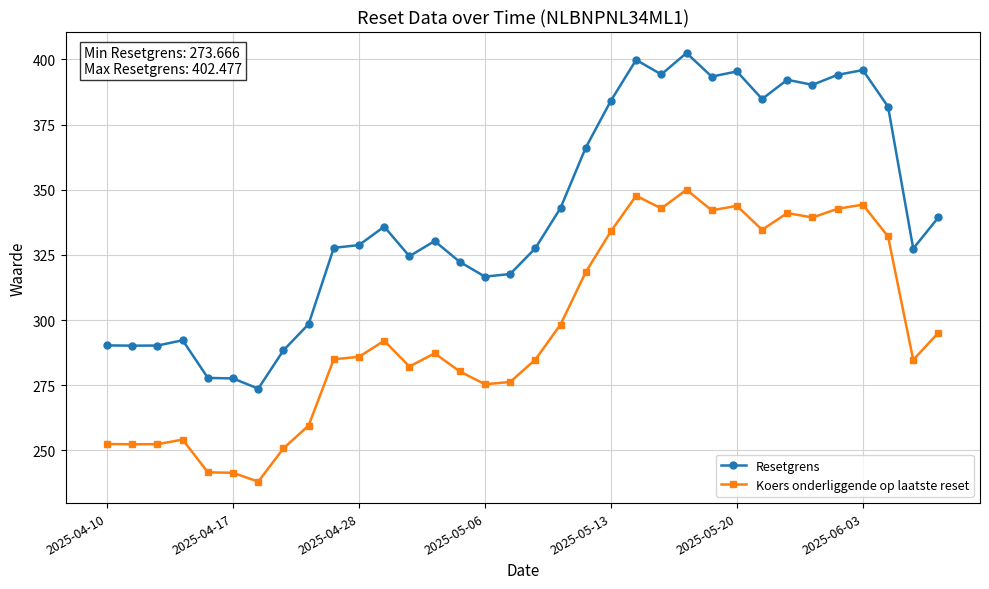

Rank the series by their average value, from highest to lowest.

Resetgrens, Koers onderliggende op laatste reset